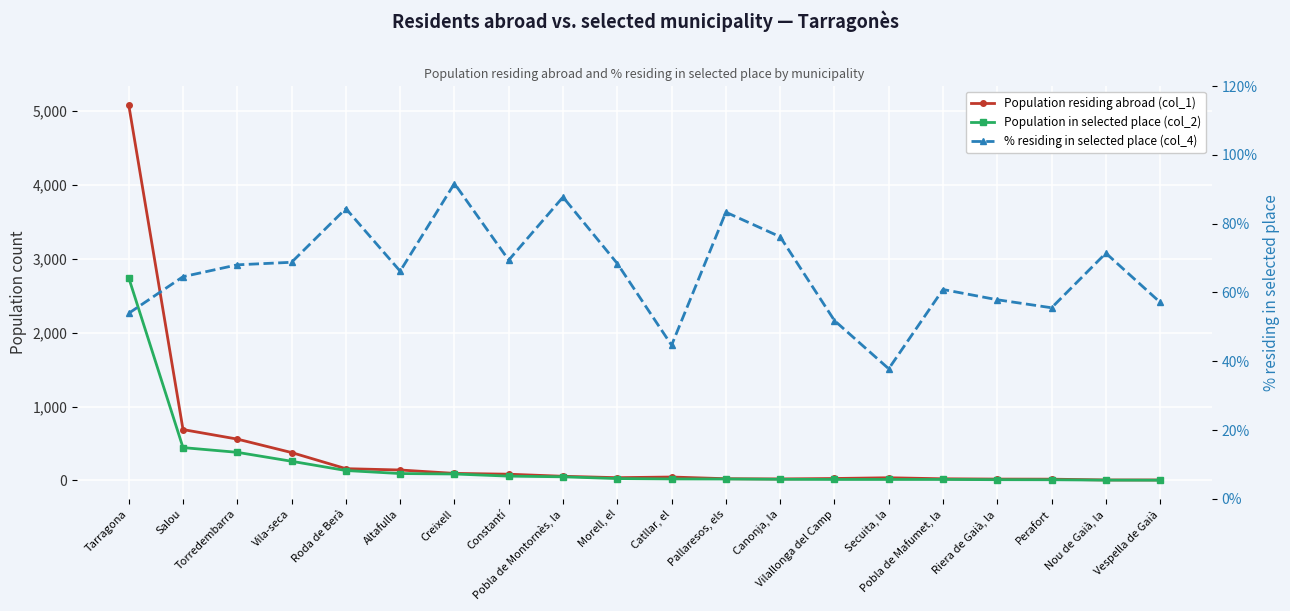

True or false: Population in selected place (col_2) has a value of 71.9 at Vila-seca.

False